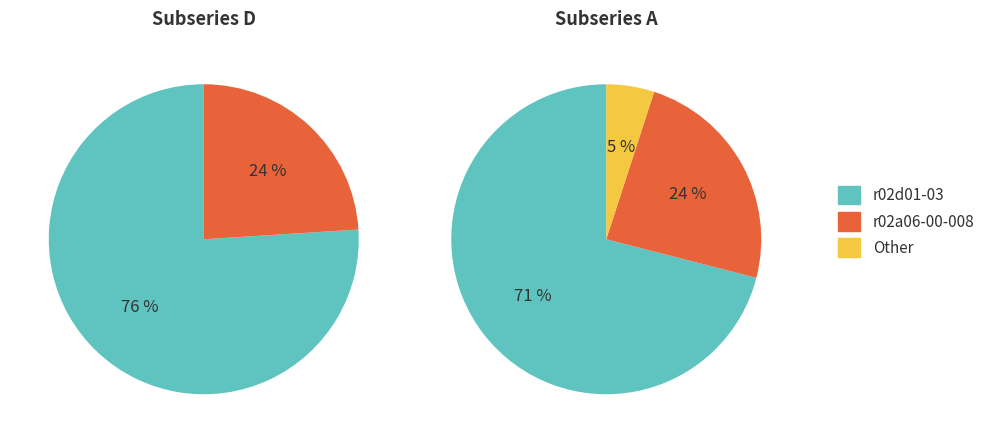

Do Series 02 Subseries D and Series 02 Subseries A together represent more than half of the pie?

Yes